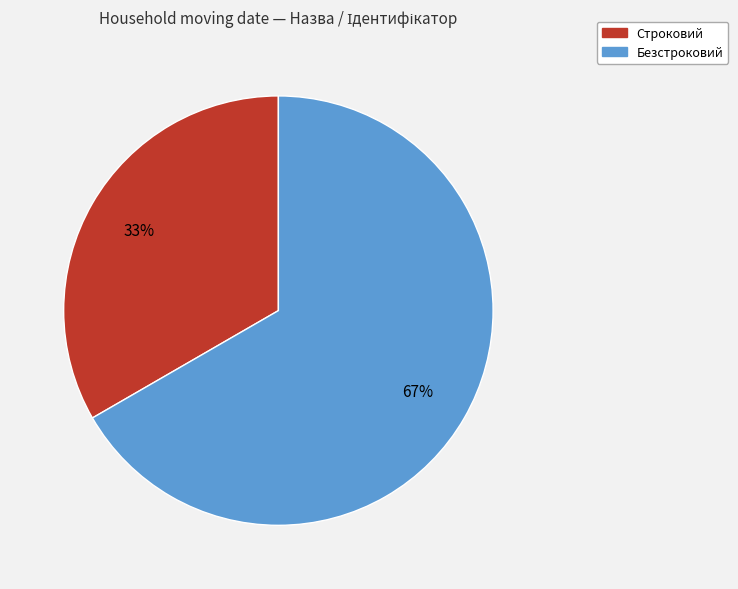

Do Безстроковий and Строковий together represent more than half of the pie?

Yes